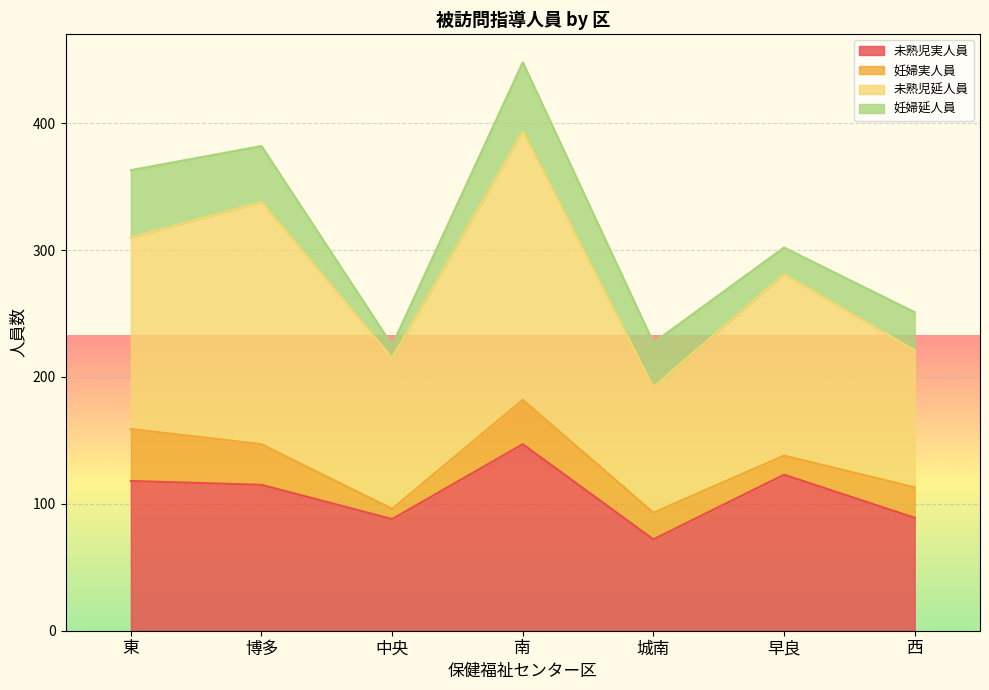

What is the highest value of the 未熟児実人員 series?

147